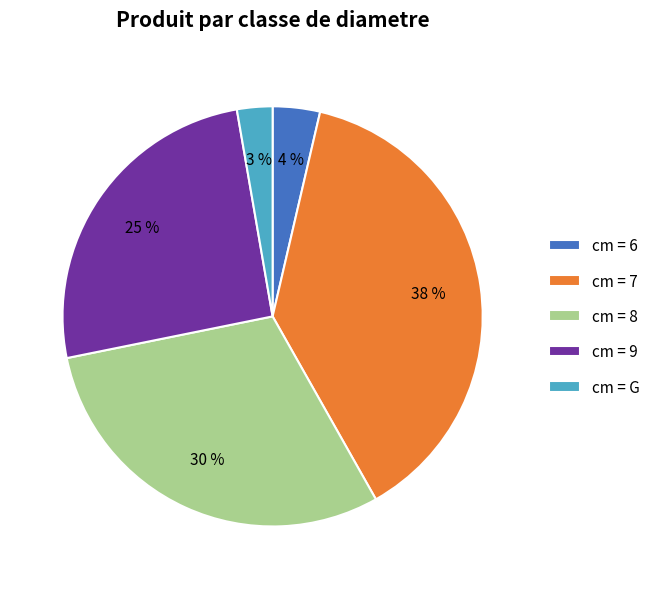

To the nearest percent, what is the average slice percentage?

20%